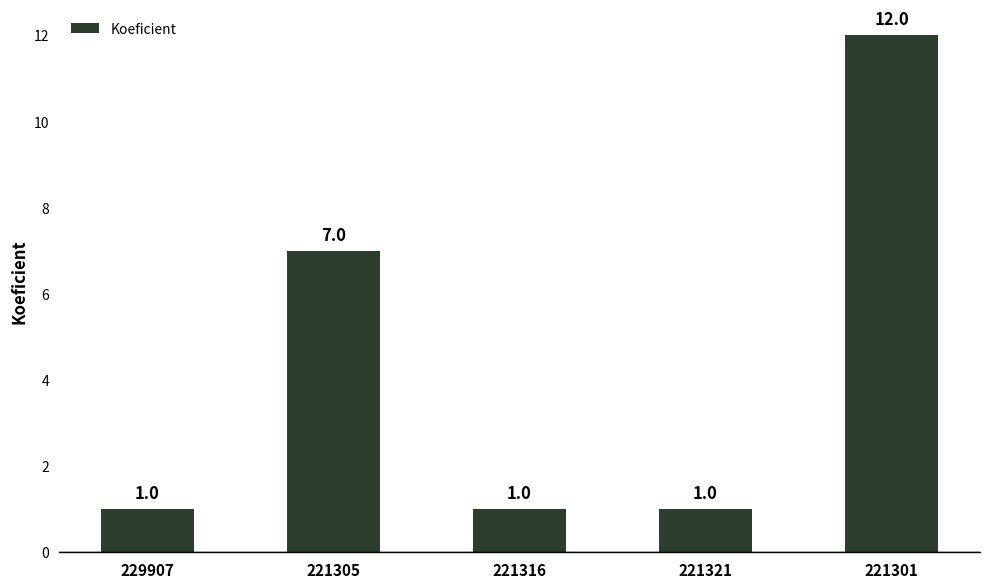

The chart shows a value of 0 at 221321. True or false?

False